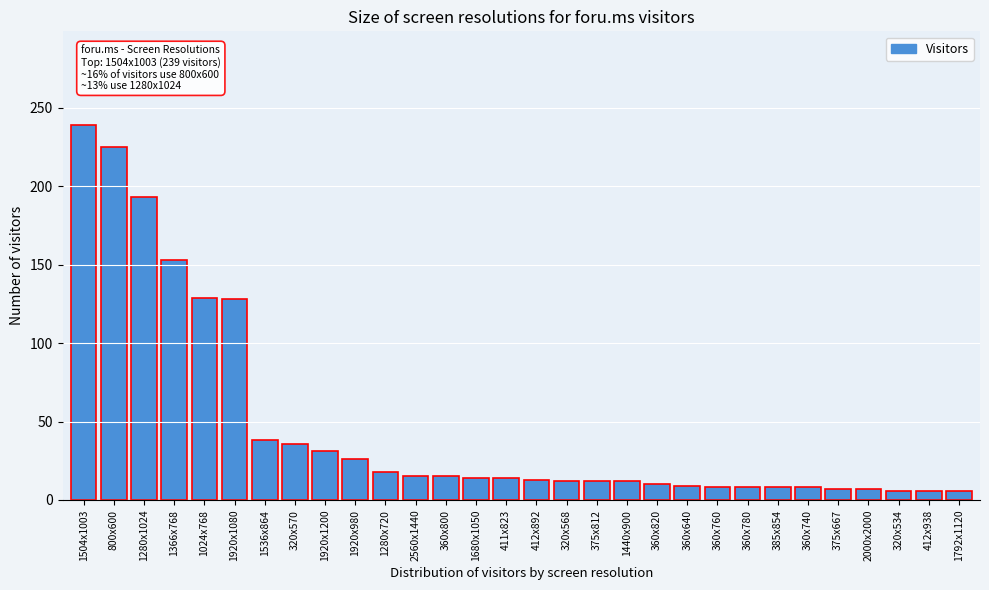

Which has a higher value, 2000x2000 or 800x600?

800x600